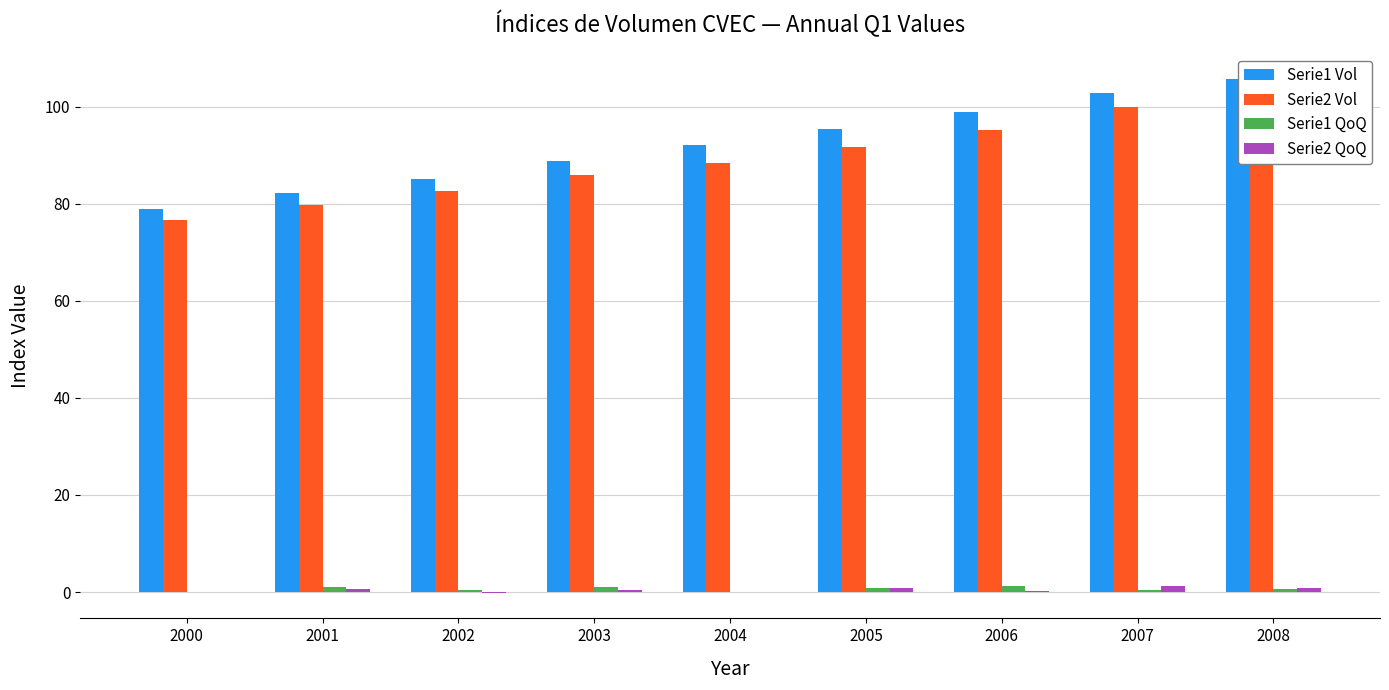

Is it true that Serie1 QoQ equals 1.1 at 2006?

True